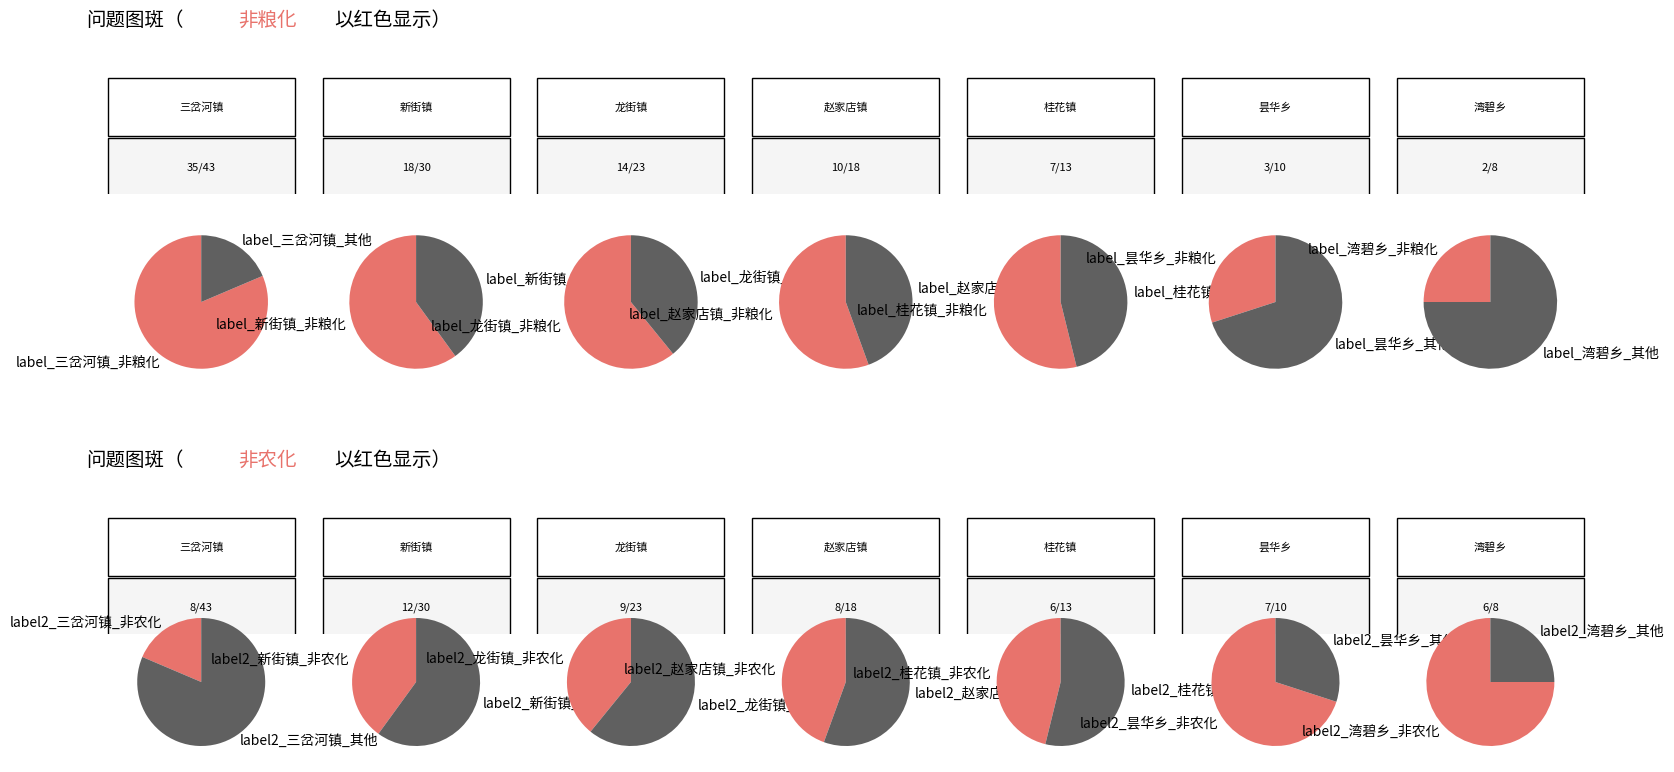

The 非粮化 slice represents 61% of the pie. True or false?

True